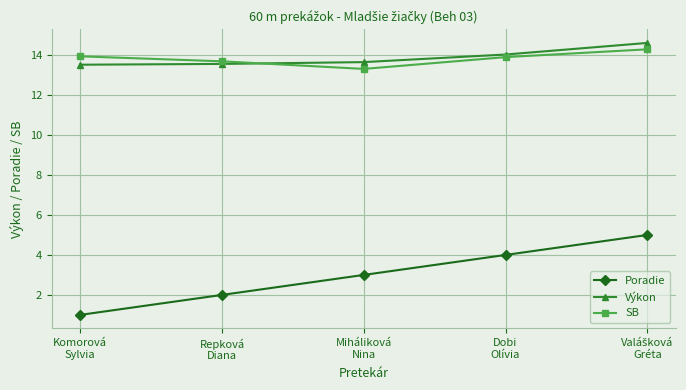

List the series in order of their peak value, highest first.

Výkon, SB, Poradie